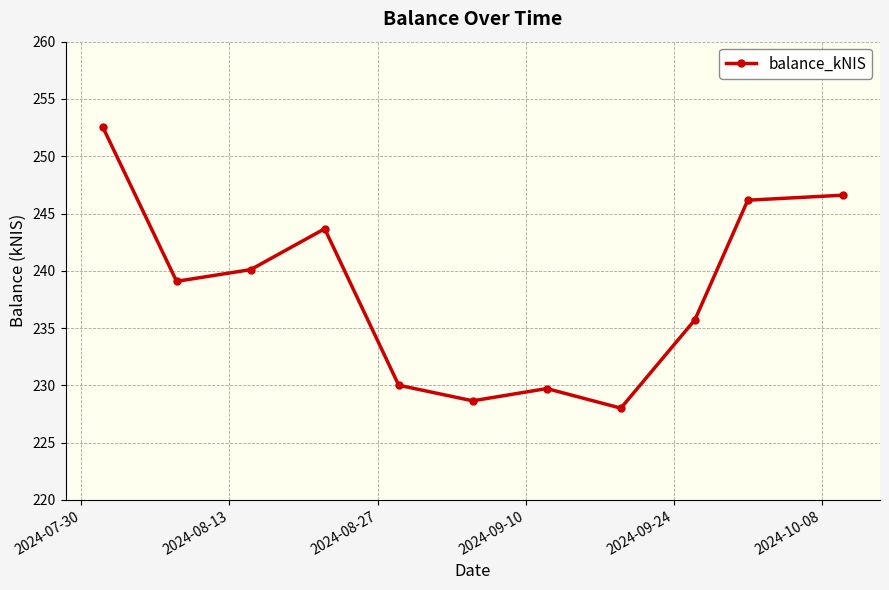

What is the average value?

238.2